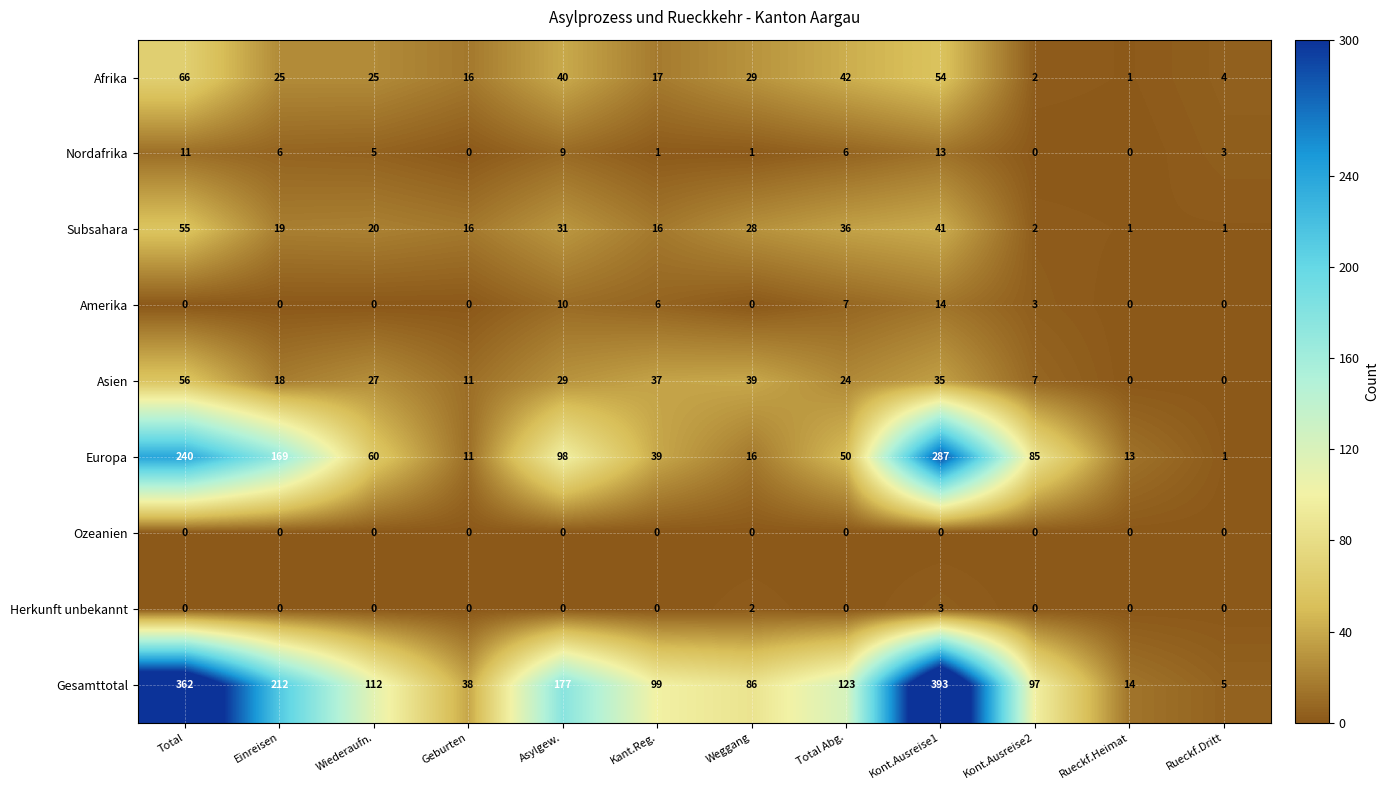

Rank the series by their maximum value, from lowest to highest.

Ozeanien, Herkunft unbekannt, Nordafrika, Amerika, Subsahara, Asien, Afrika, Europa, Gesamttotal